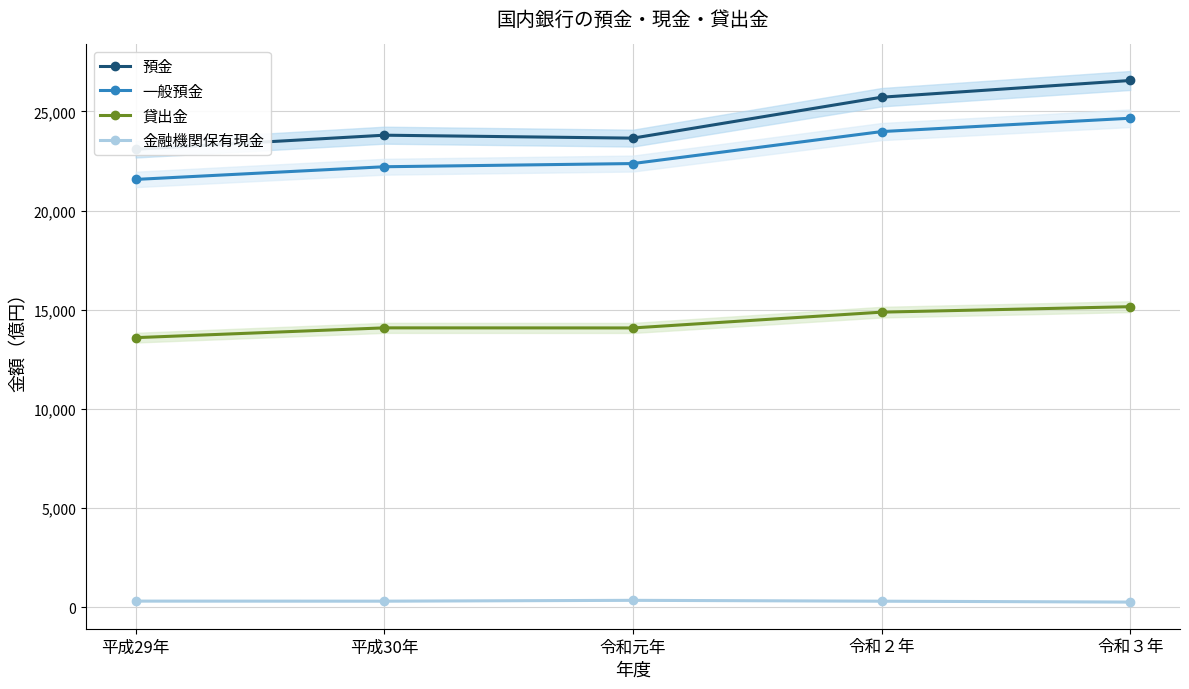

What position from the left is 令和３年?

5